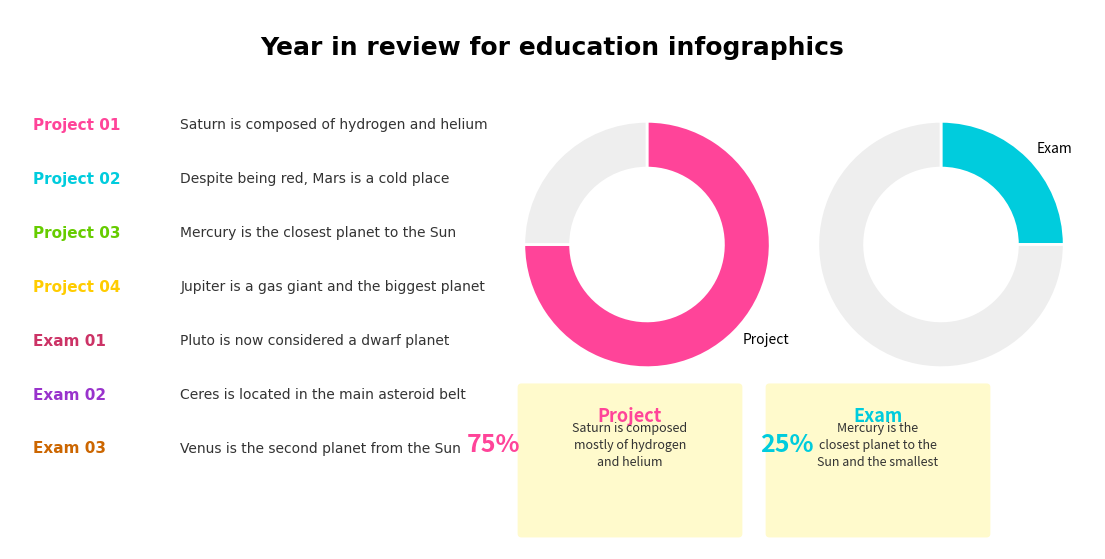

Is 4 the majority of the pie?

No